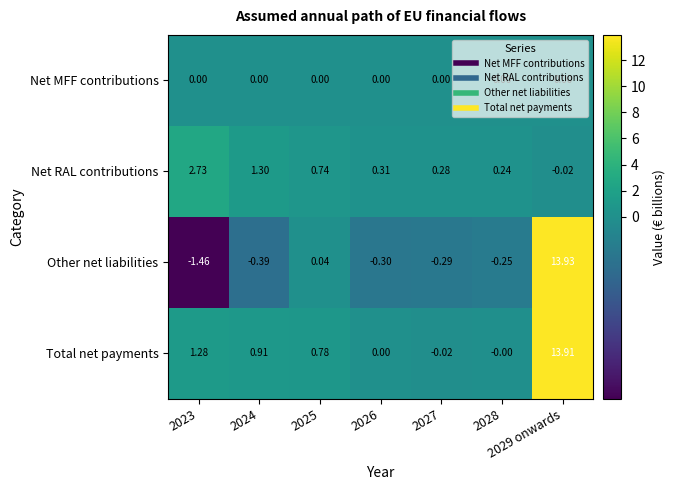

Which series has the widest spread of values?

Other net liabilities